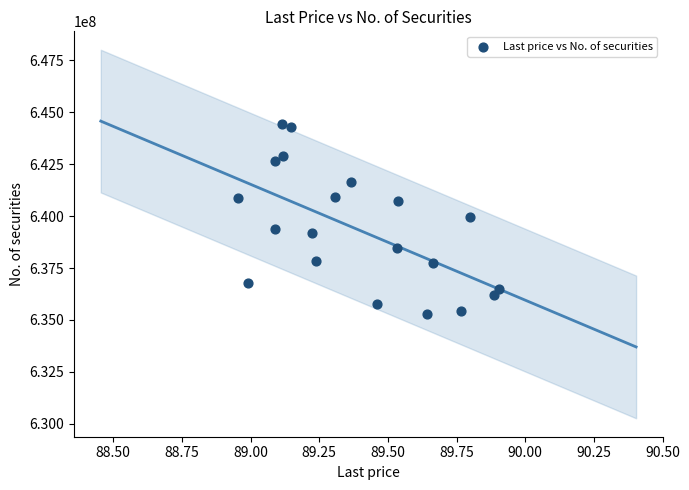

What is the range of Y values (max minus min)?

9191816.2